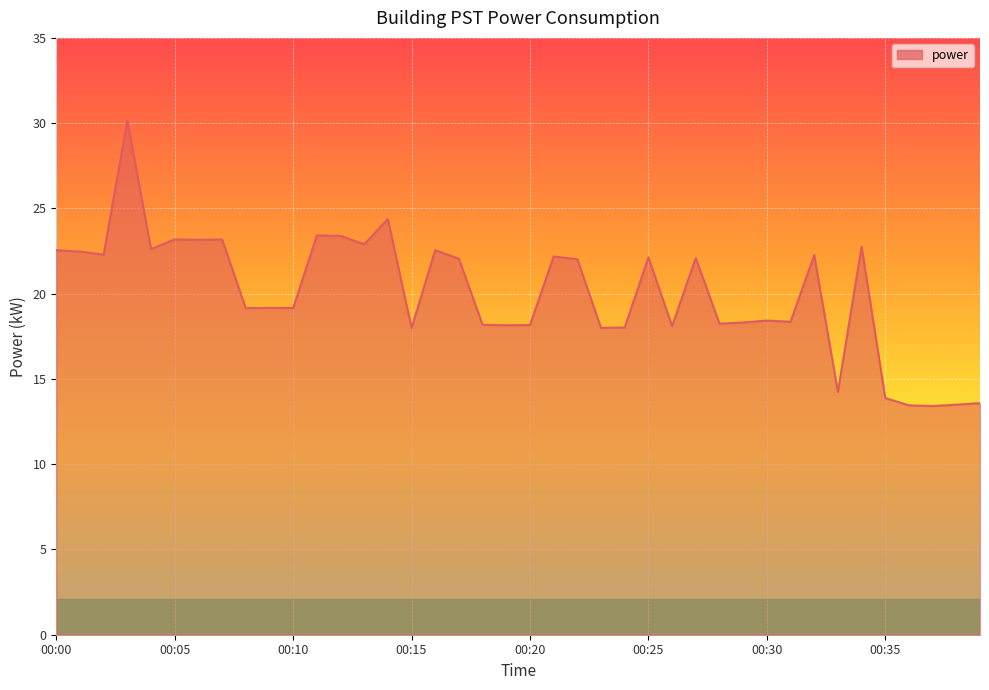

What is the difference between the maximum and minimum values?

16.7